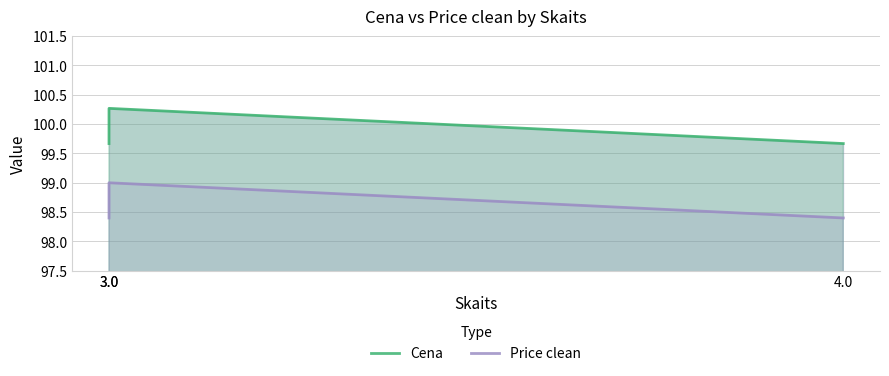

What is the difference between the maximum and second lowest values in the Price clean series?

0.6